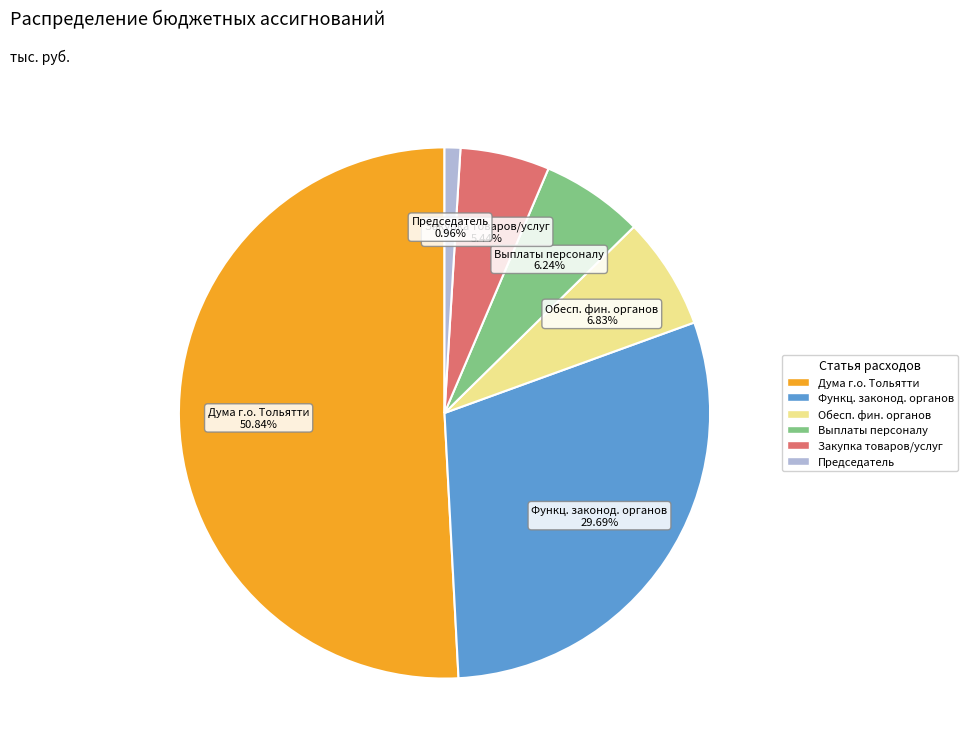

To the nearest percent, what is the average slice percentage?

17%